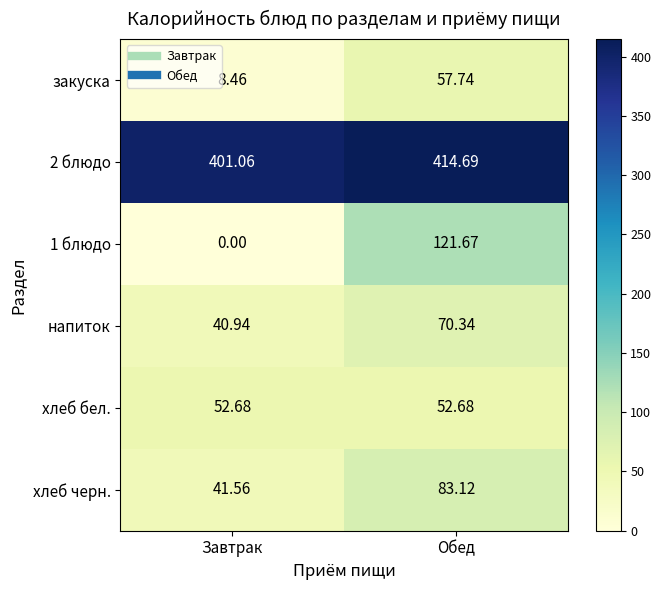

Where is 1 блюдо nearest to the value 60?

Завтрак